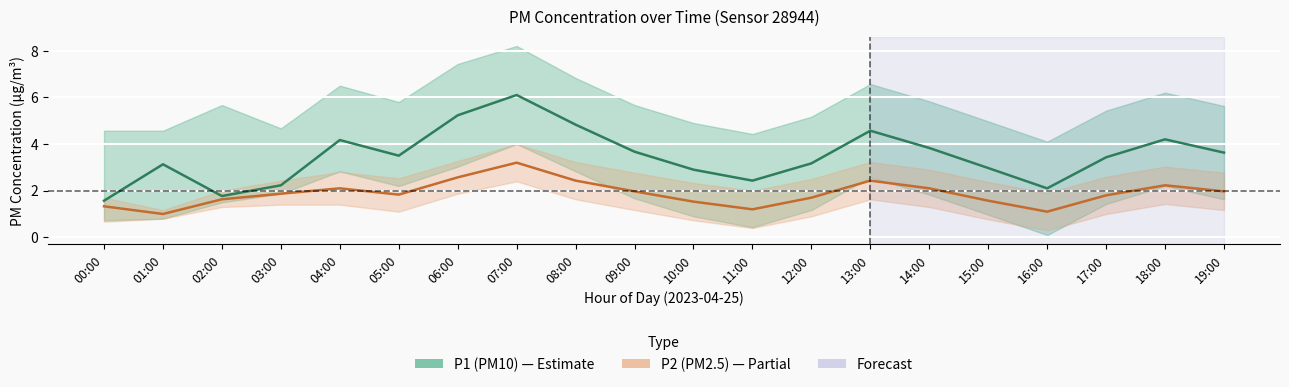

Which category has the lowest value across all series?

16:00